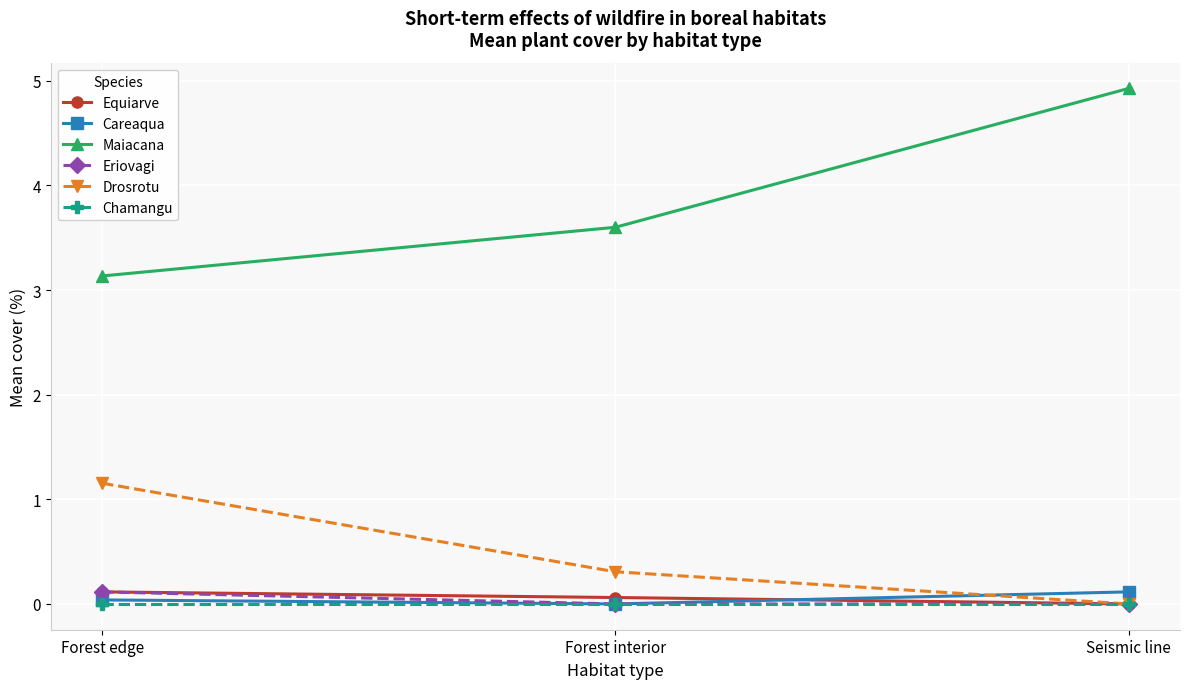

Which label corresponds to the largest value in the chart?

Seismic line